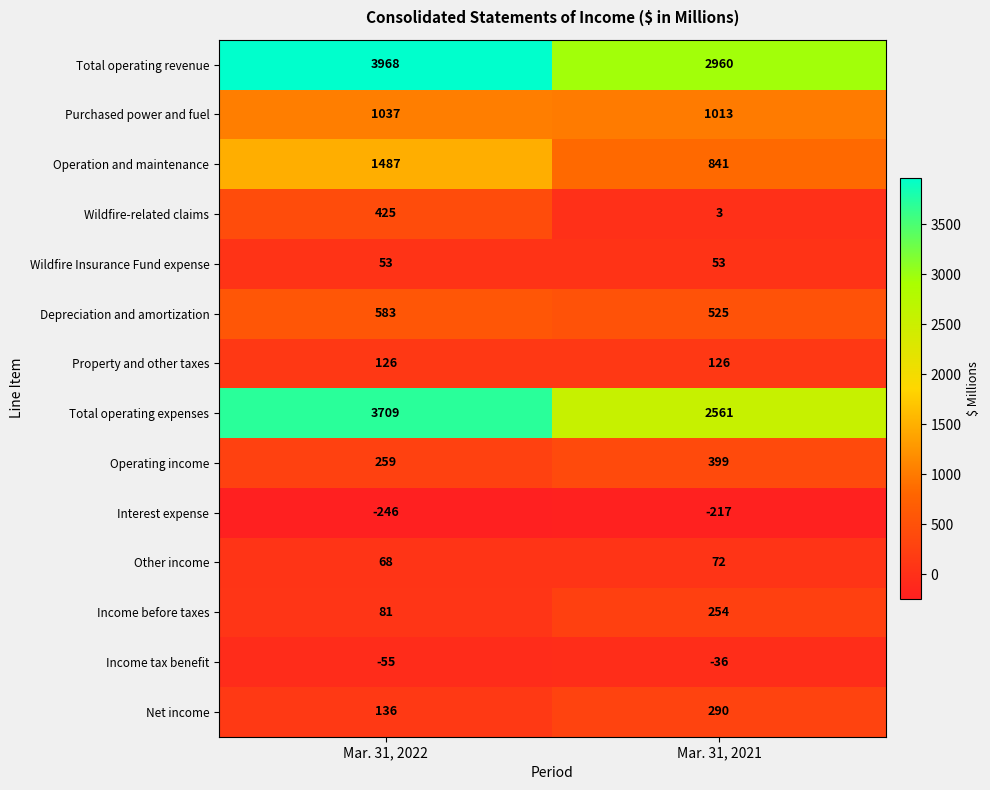

True or false: Operation and maintenance has a value of 1374 at Mar. 31, 2021.

False